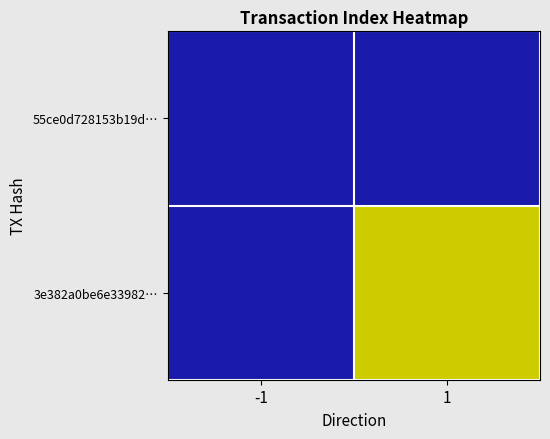

Rank the categories by 55ce0d728153b19d… value from lowest to highest.

-1, 1